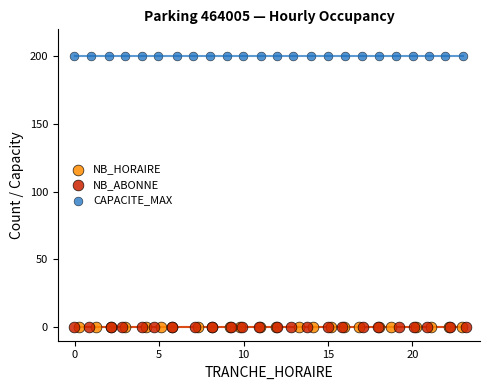

What are all the series names shown in the legend?

NB_HORAIRE, NB_ABONNE, CAPACITE_MAX